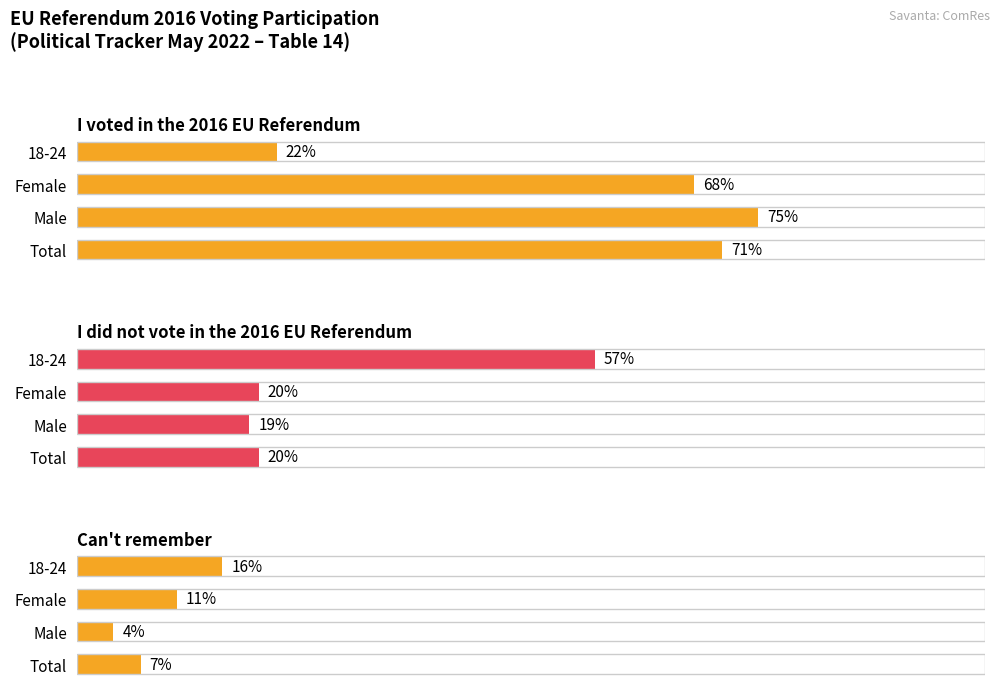

Which series has the largest range (max minus min)?

I voted in the 2016 EU Referendum